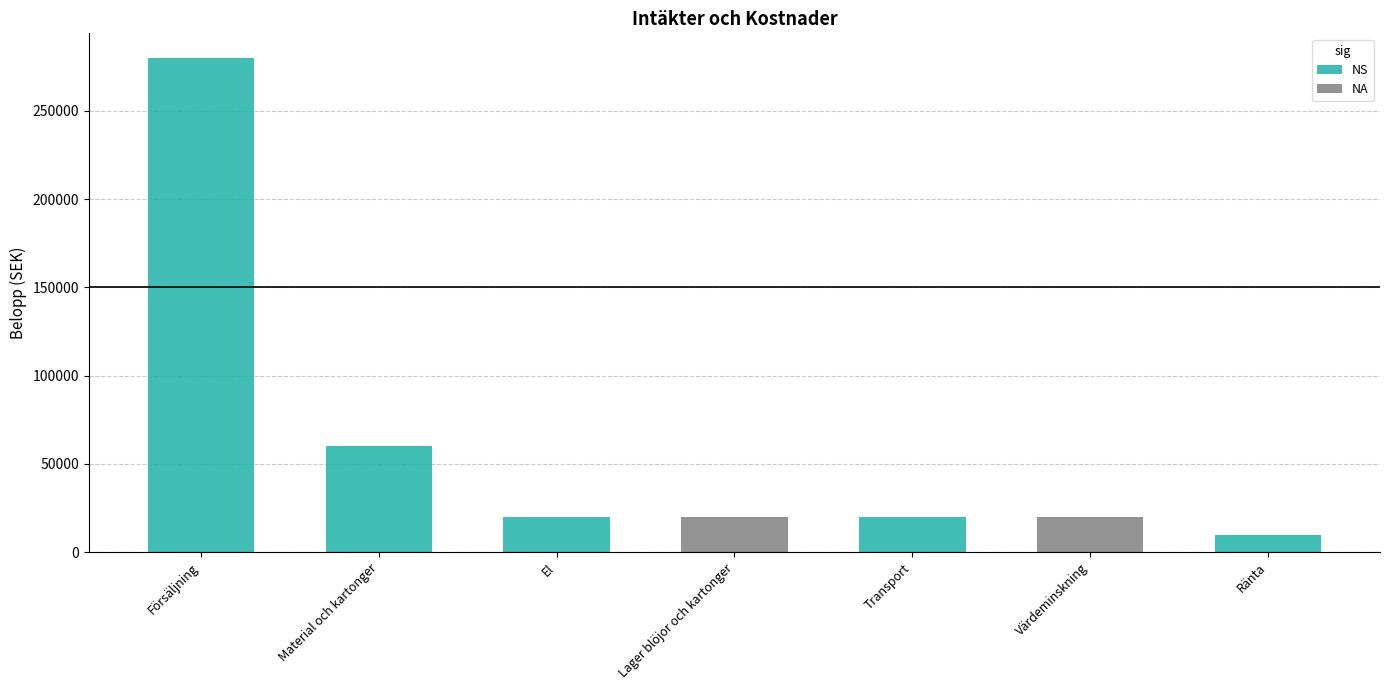

Are the bars horizontal?

No